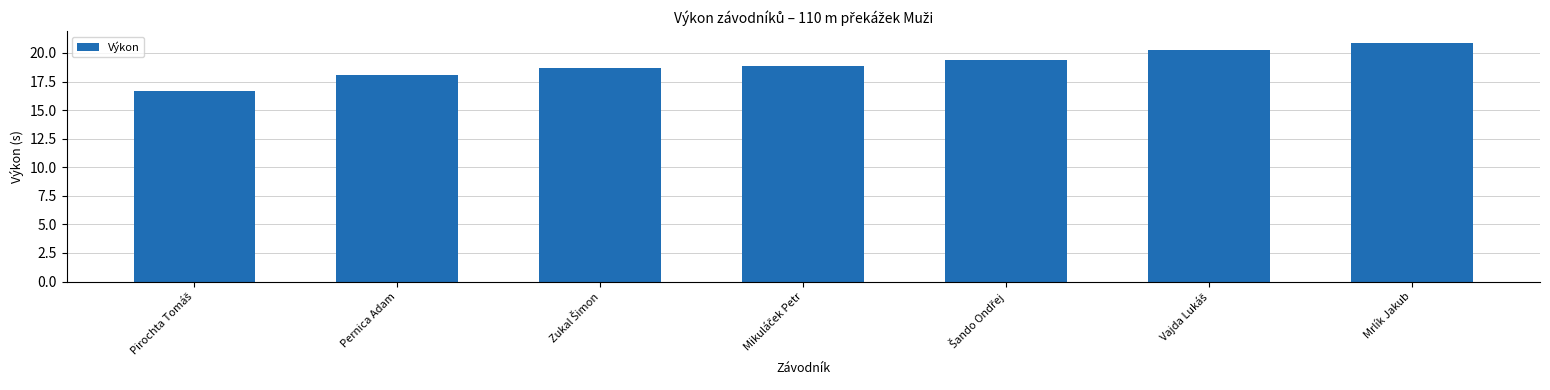

True or false: the data shows 20.9 at Mrlík Jakub.

True